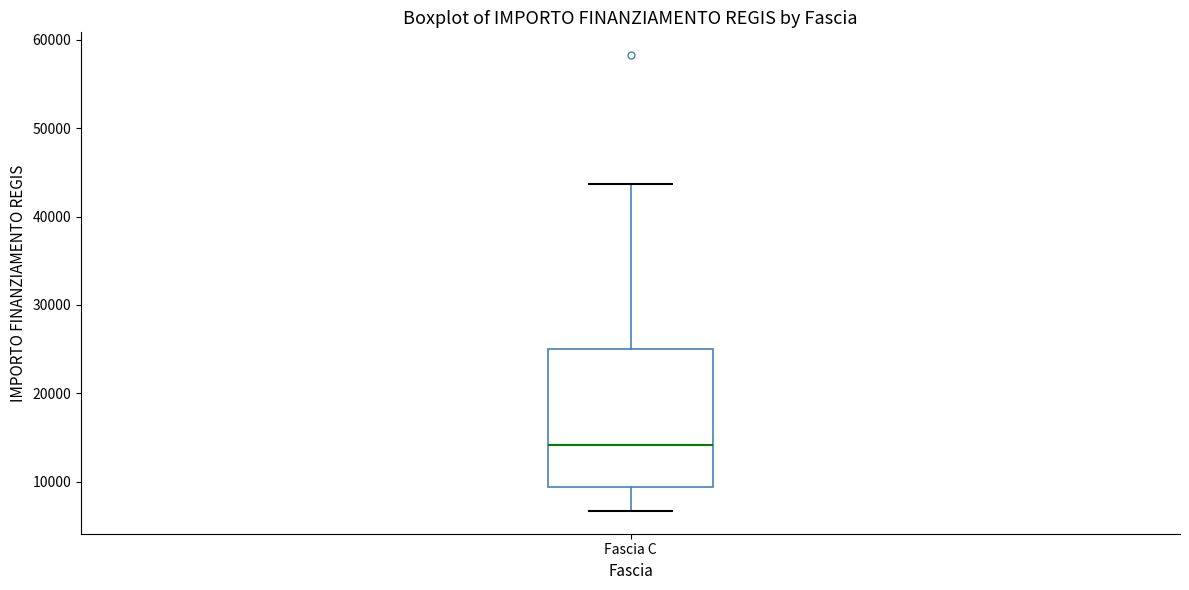

Transcribe this box plot: give where the median line is, the range the box spans, and where the two whiskers end, as read against the y-axis. The values are not printed on the chart, so give them approximately, as read against the axis.

median 14000, box 9000 to 25000, whiskers 7000 to 44000